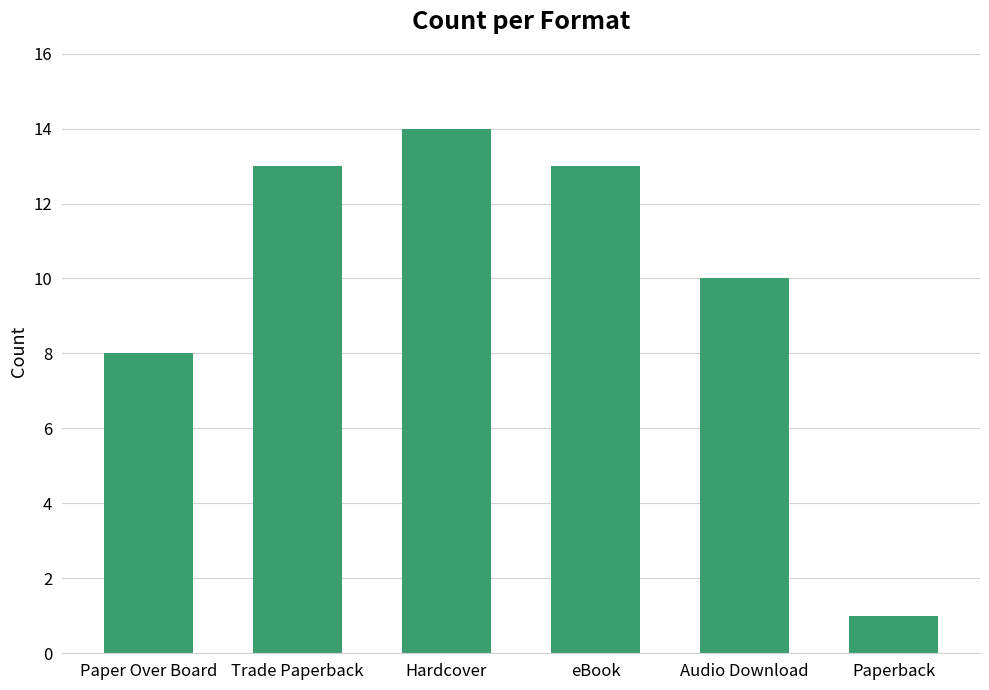

What is the change in value from Trade Paperback to Paperback?

-12